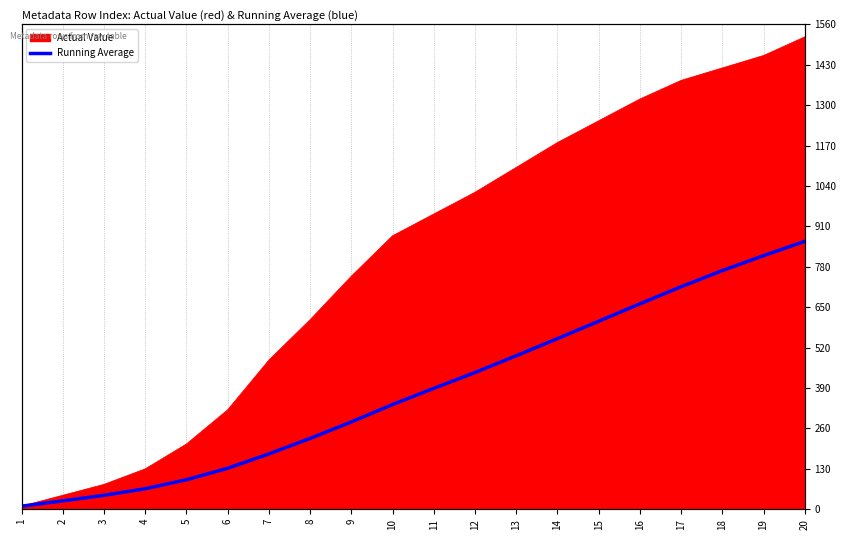

Rank the categories by value from highest to lowest.

20, 19, 18, 17, 16, 15, 14, 13, 12, 11, 10, 9, 8, 7, 6, 5, 4, 3, 2, 1